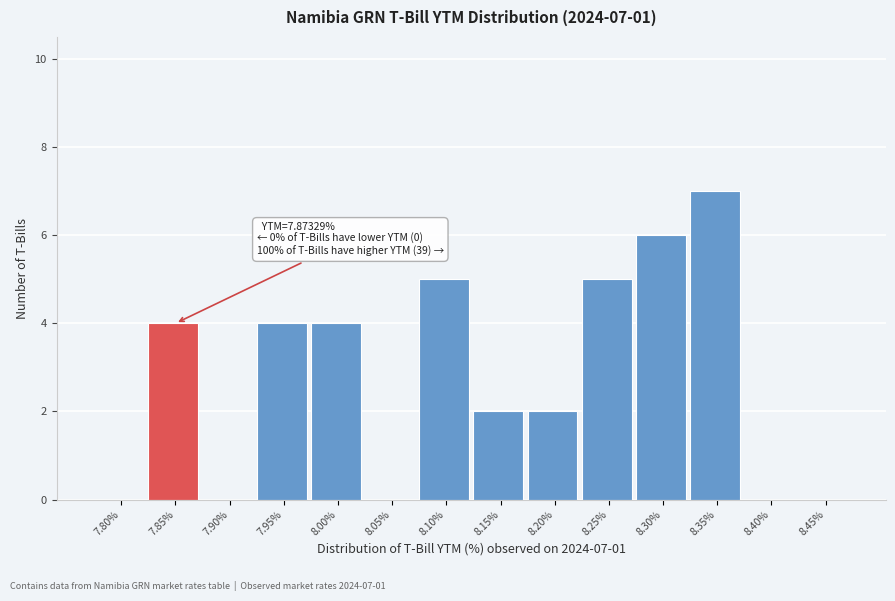

Reading left to right, list all the values displayed in this chart.

7.80%=0	7.85%=4	7.90%=0	7.95%=4	8.00%=4	8.05%=0	8.10%=5	8.15%=2	8.20%=2	8.25%=5	8.30%=6	8.35%=7	8.40%=0	8.45%=0